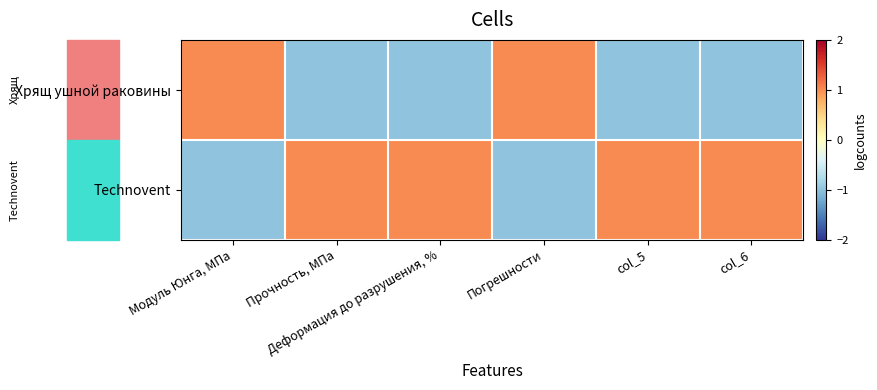

Reading right to left, list all the values displayed in this chart.

Хрящ ушной раковины: col_6=-1.0	col_5=-1.0	Погрешности=1.0	Деформация до разрушения, %=-1.0	Прочность, МПа=-1.0	Модуль Юнга, МПа=1.0
Technovent: col_6=1.0	col_5=1.0	Погрешности=-1.0	Деформация до разрушения, %=1.0	Прочность, МПа=1.0	Модуль Юнга, МПа=-1.0